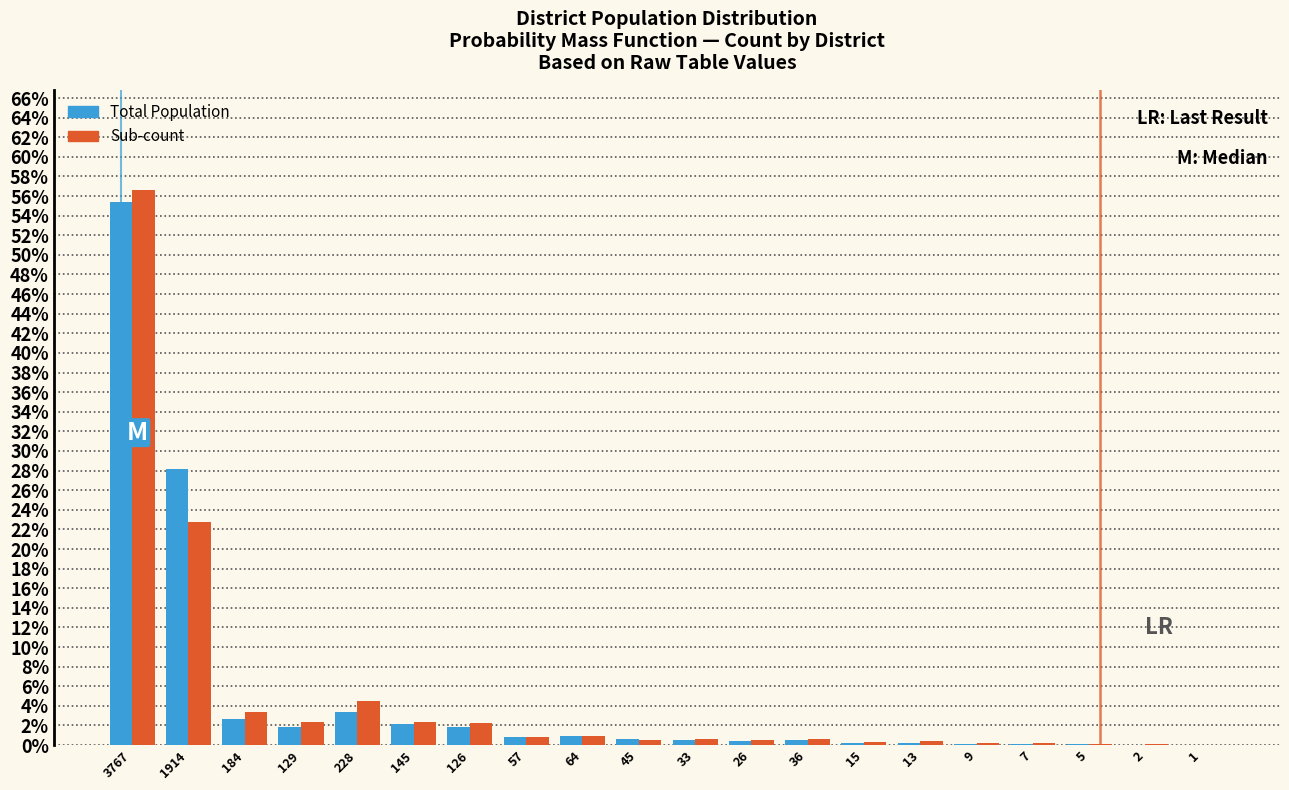

At which label does Total Population reach its peak?

3767